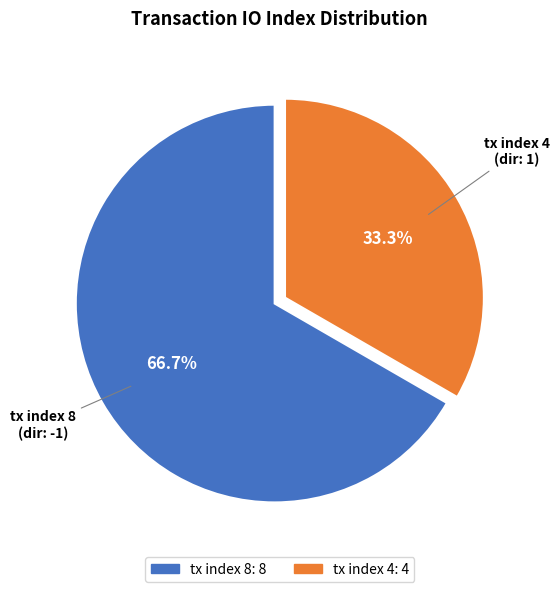

Between tx index 8 and tx index 4, which is larger?

tx index 8